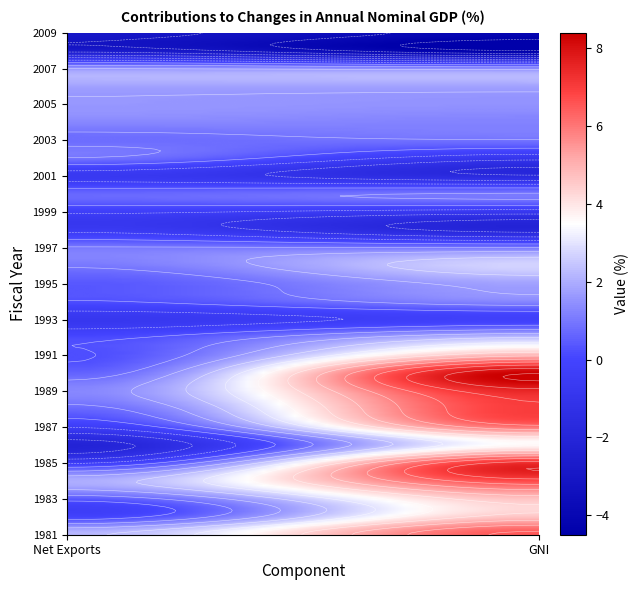

Reading left to right, extract all data points from this chart.

1981/4-3.: 0=2.2	1=6.5
1982/4-3.: 0=-0.1	1=4.6
1983/4-3.: 0=0.5	1=4.7
1984/4-3.: 0=2.0	1=6.8
1985/4-3.: 0=-0.5	1=7.3
1986/4-3.: 0=-2.1	1=3.6
1987/4-3.: 0=-0.4	1=6.1
1988/4-3.: 0=0.7	1=7.0
1989/4-3.: 0=1.3	1=7.5
1990/4-3.: 0=0.6	1=8.4
1991/4-3.: 0=0.2	1=4.9
1992/4-3.: 0=0.1	1=2.3
1993/4-3.: 0=-0.8	1=-0.2
1994/4-3.: 0=0.2	1=1.3
1995/4-3.: 0=0.4	1=1.8
1996/4-3.: 0=1.0	1=2.7
1997/4-3.: 0=1.0	1=1.0
1998/4-3.: 0=-0.6	1=-2.0
1999/4-3.: 0=-0.3	1=-0.8
2000/4-3.: 0=0.7	1=1.0
2001/4-3.: 0=-0.7	1=-1.7
2002/4-3.: 0=0.9	1=-0.9
2003/4-3.: 0=0.8	1=0.9
2004/4-3.: 0=1.3	1=1.2
2005/4-3.: 0=1.6	1=1.5
2006/4-3.: 0=1.8	1=1.8
2007/4-3.: 0=1.6	1=1.4
2008/4-3.: 0=-2.7	1=-4.5
2009/4-3.: 0=-2.9	1=-4.1